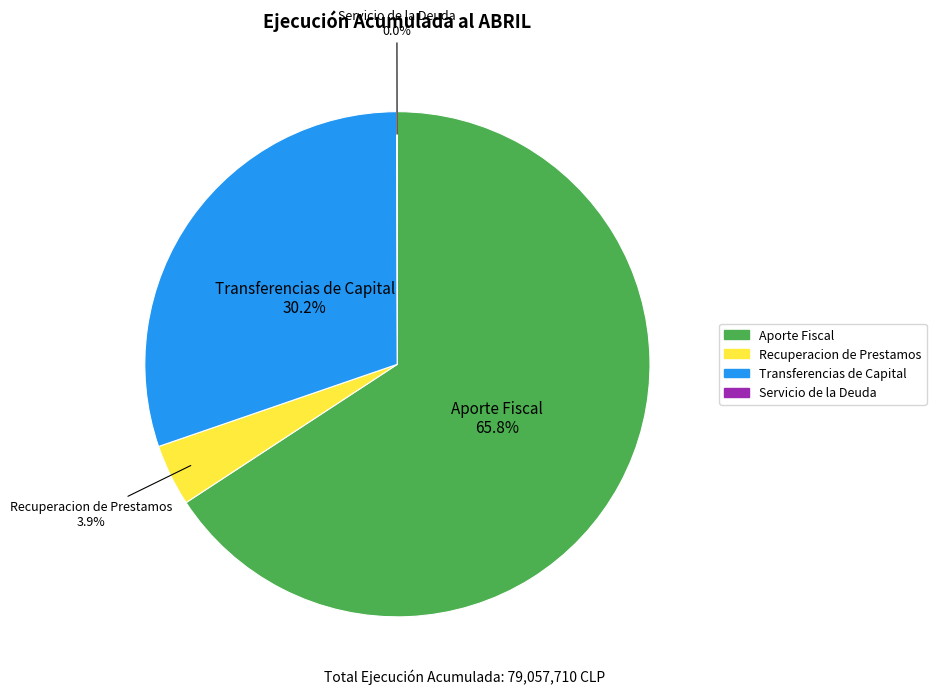

Is there a majority slice in this chart?

Yes